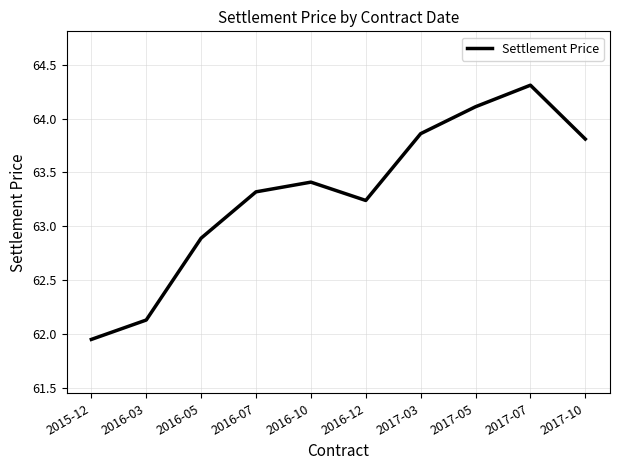

Which has a higher value, 2017-05 or 2017-07?

2017-07